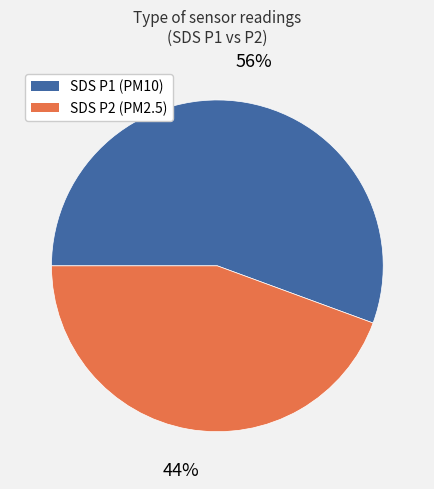

True or false: SDS P1 (PM10) accounts for 56% of the total.

True